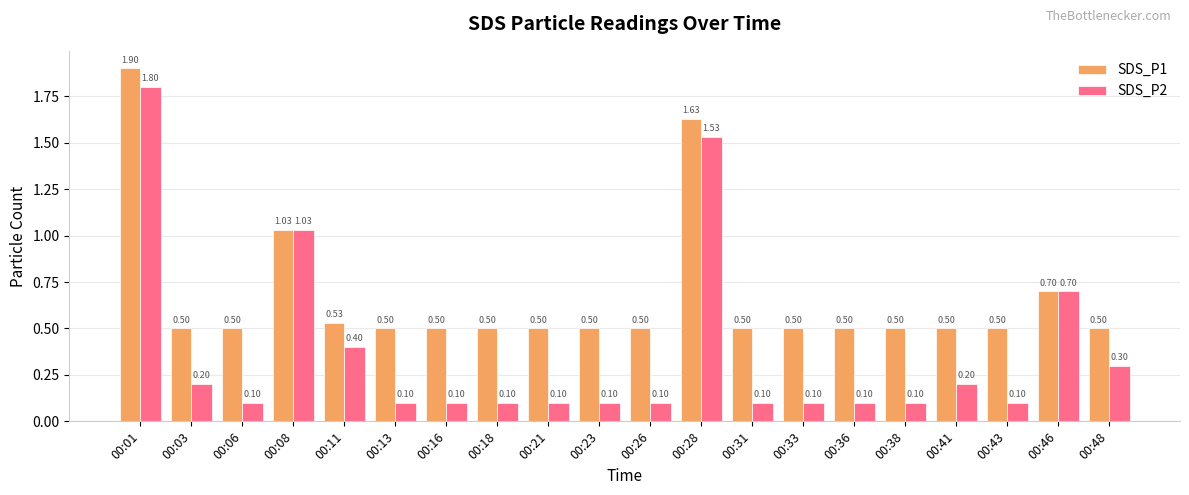

Which series has the largest total across all categories?

SDS_P1